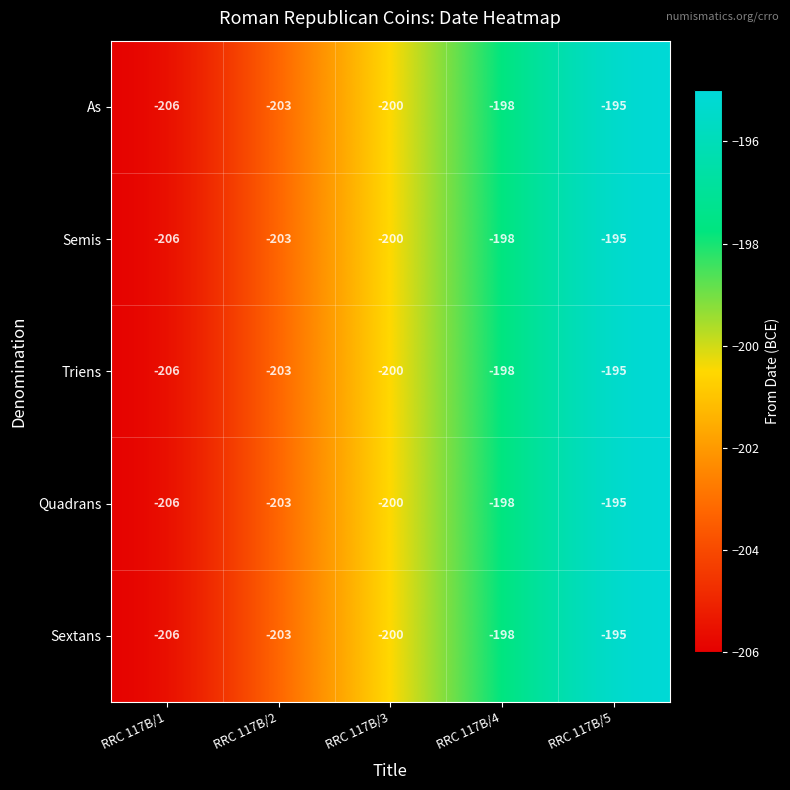

Is it true that As equals -97 at RRC 117B/1?

False